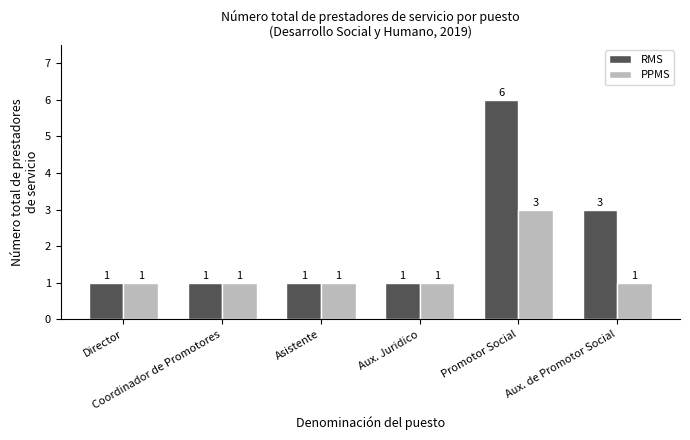

Which category has the highest value in the RMS series?

Promotor Social